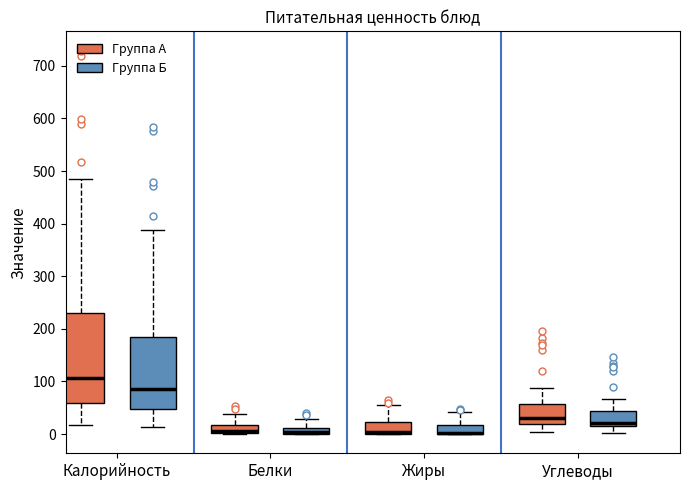

Where is the upper edge of the box for Белки (Группа А) on the y-axis? The values are not printed on the chart, so give them approximately, as read against the axis.

20